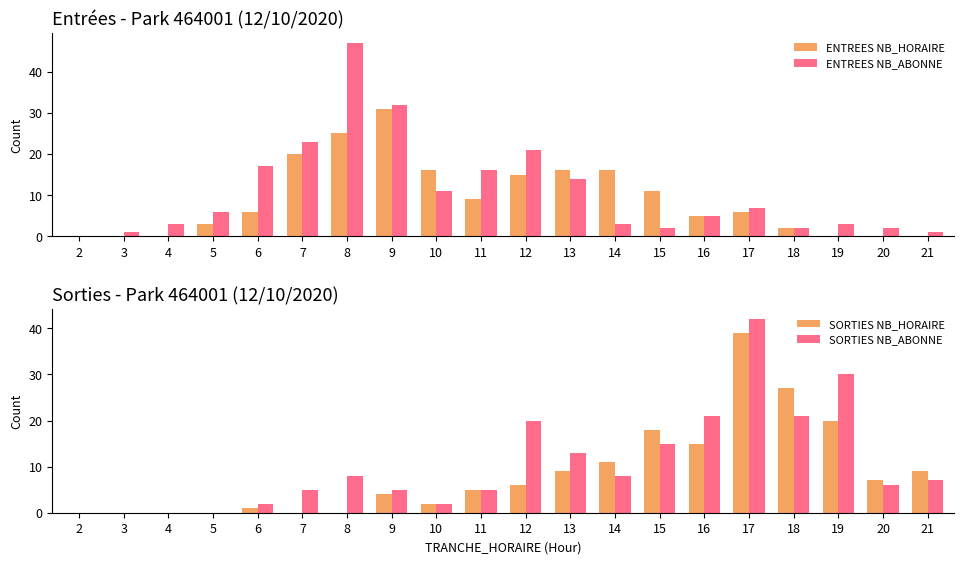

What is the difference between the highest and lowest values at 21?

9